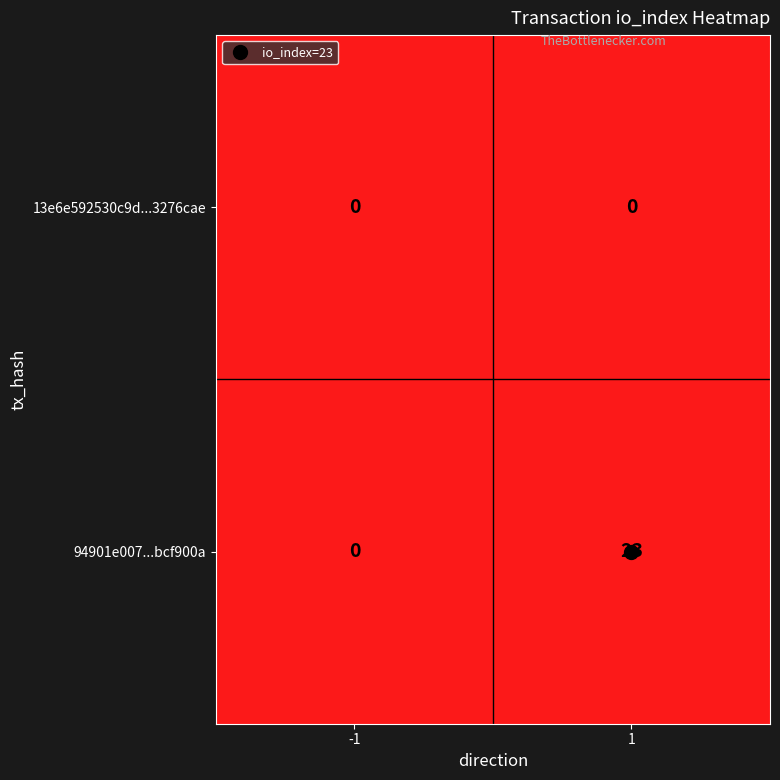

How many data points does each series have?

2